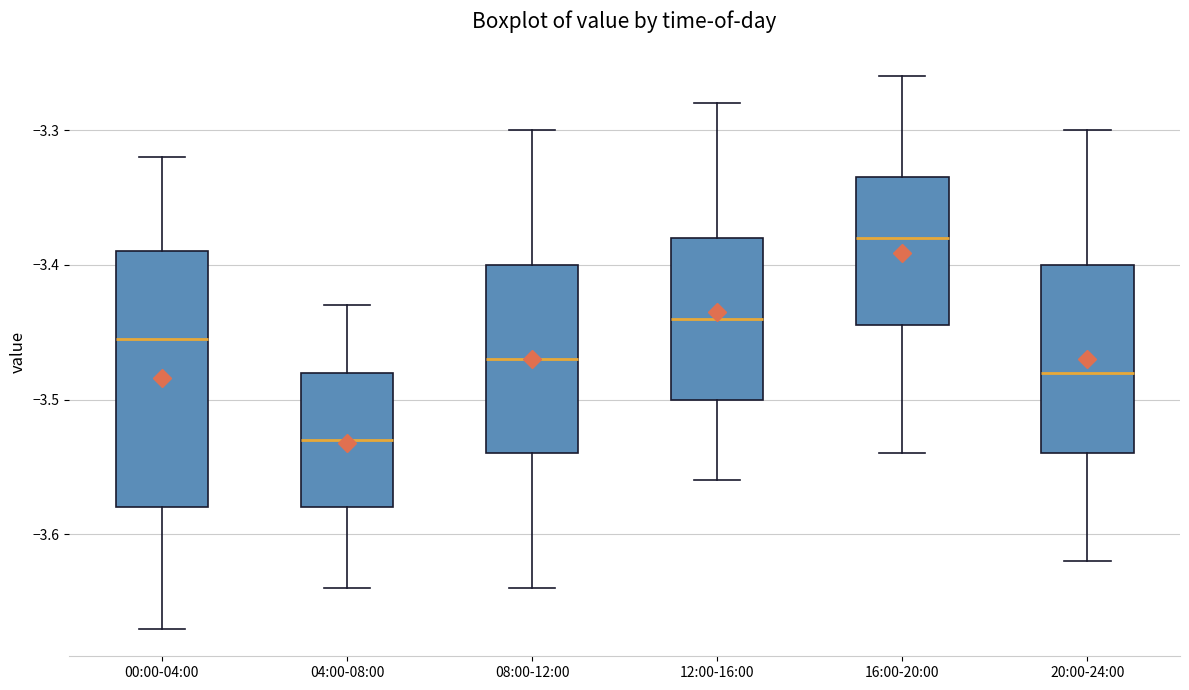

Which box is the tallest, from its lower edge to its upper edge?

00:00-04:00